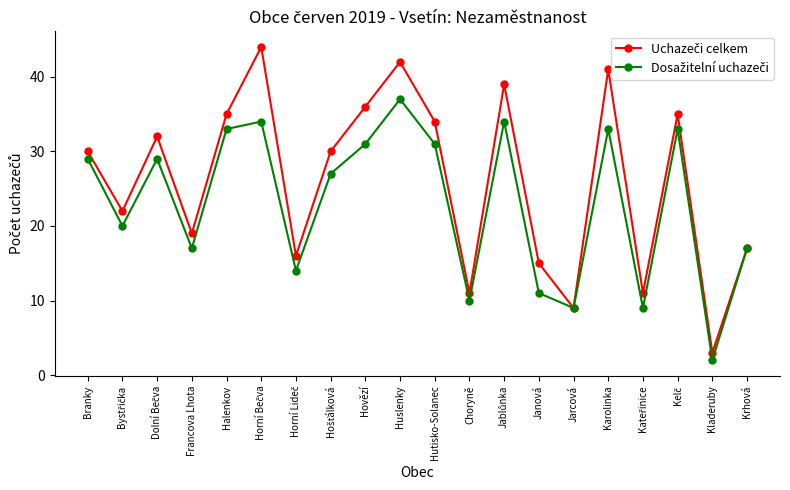

What position from the left is Hovězí?

9